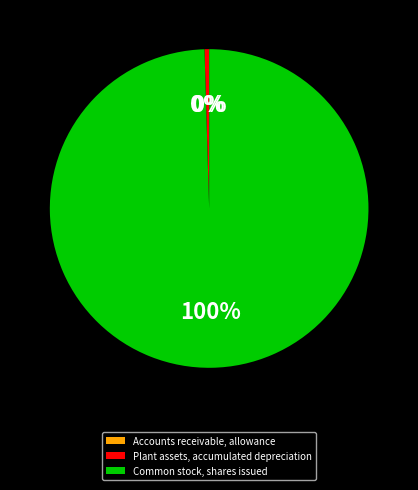

Does Plant assets, accumulated depreciation account for over 50% of the chart?

No